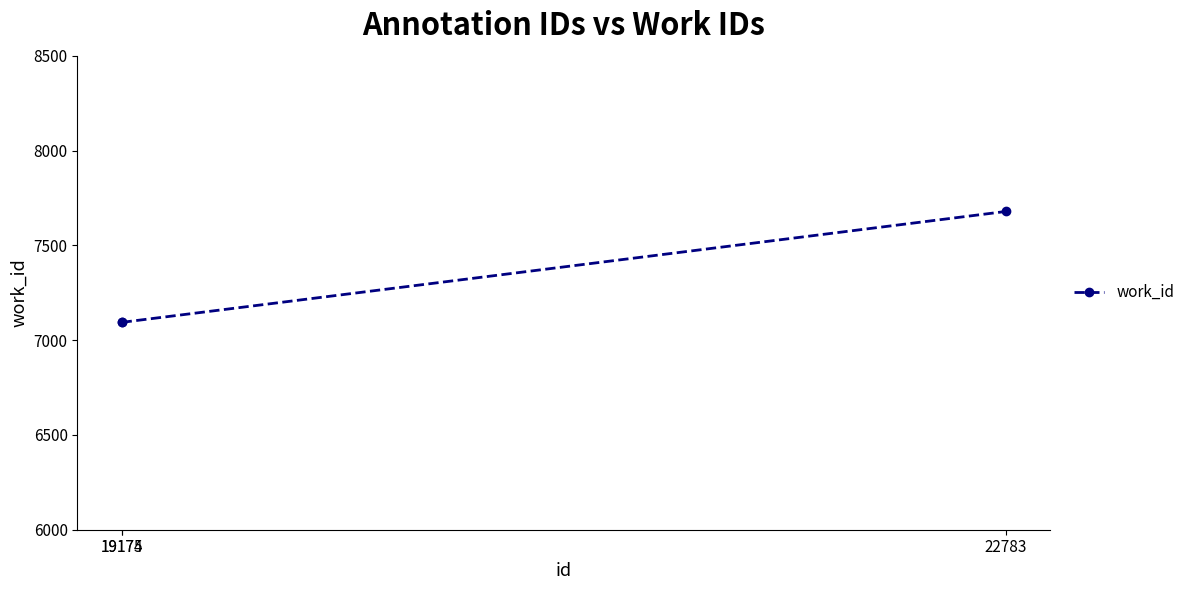

What is the value of the 3rd point from the left?

7679